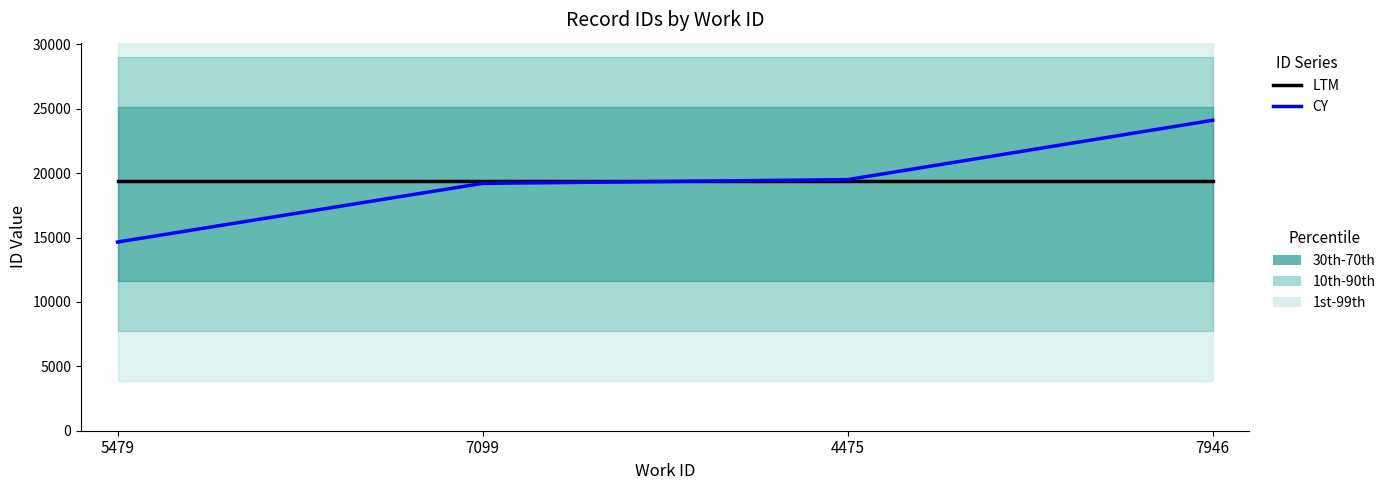

What position from the right is 4475?

2